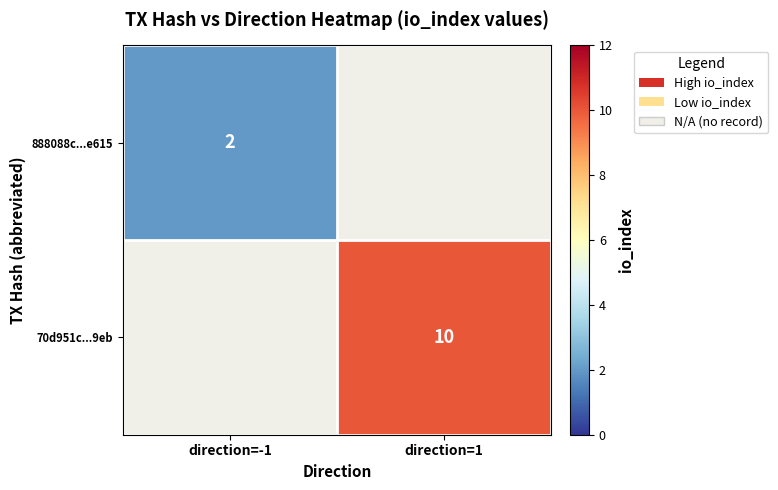

How many distinct data groups are displayed?

2